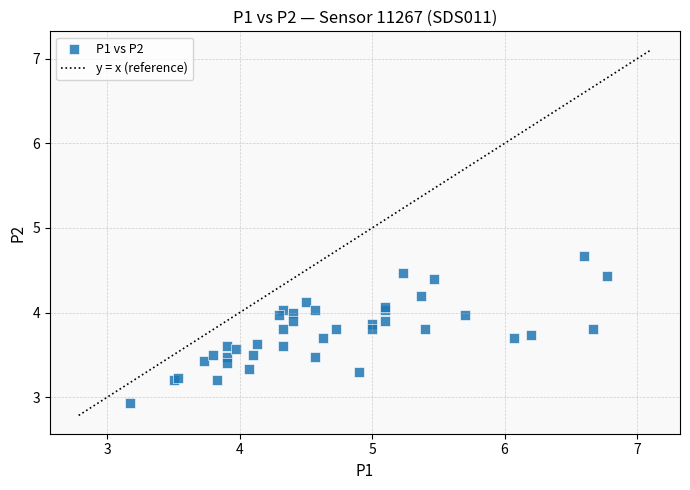

What Y value in the scatter plot is closest to 3?

2.9